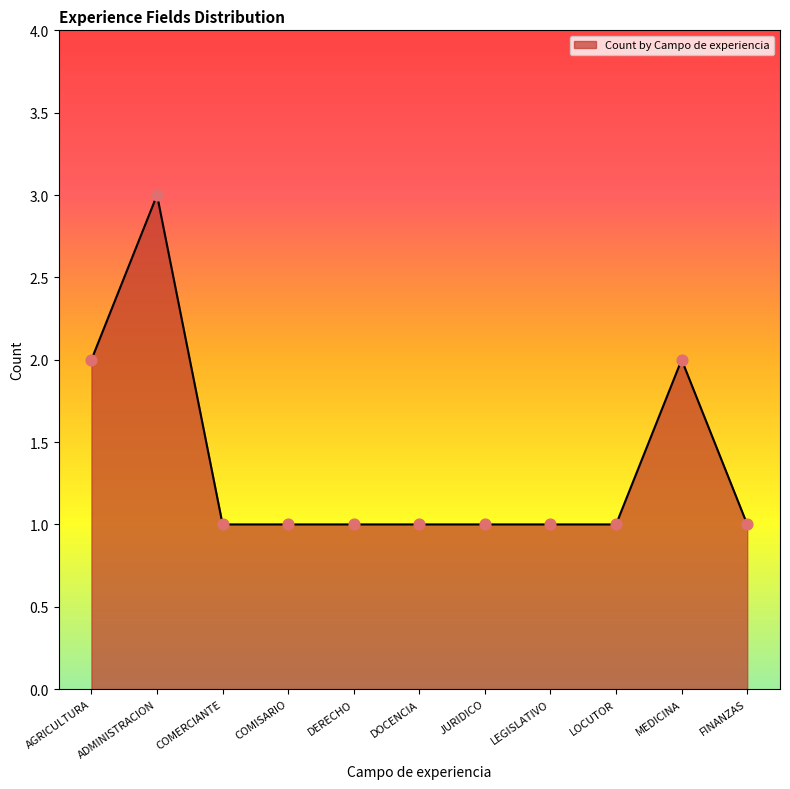

What is the ratio of the value at LOCUTOR to the value at FINANZAS?

1.0